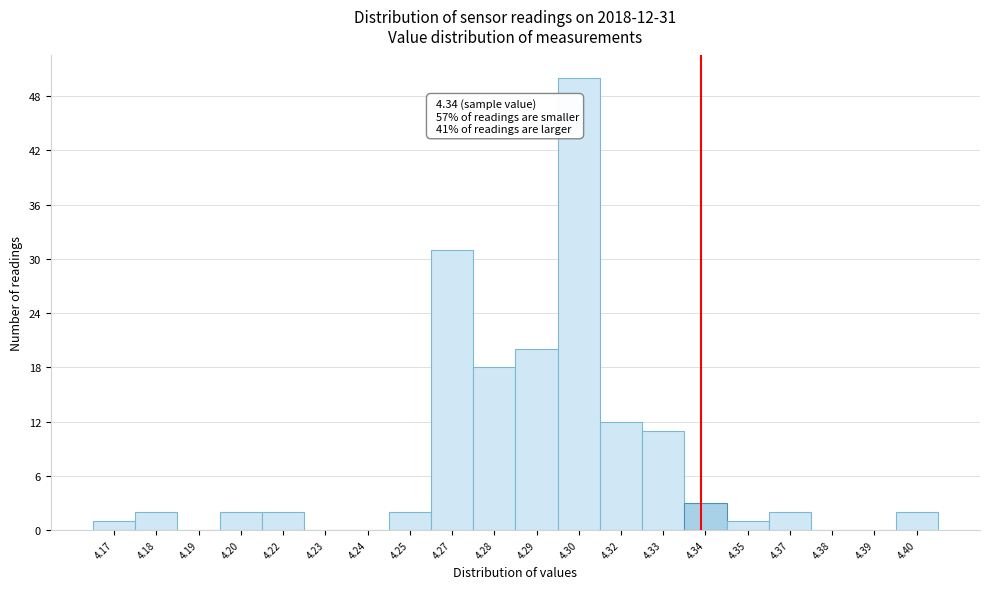

Reading left to right, transcribe all the data shown in this chart.

4.17=1	4.18=2	4.19=0	4.20=2	4.22=2	4.23=0	4.24=0	4.25=2	4.27=31	4.28=18	4.29=20	4.30=50	4.32=12	4.33=11	4.34=3	4.35=1	4.37=2	4.38=0	4.39=0	4.40=2